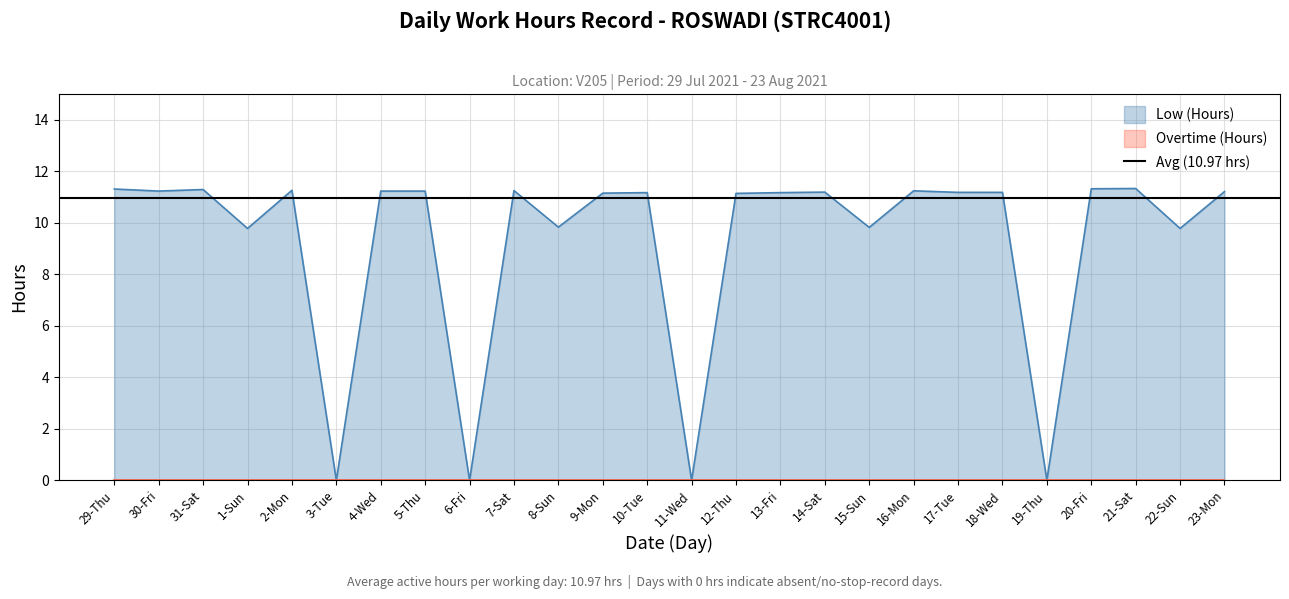

List the labels in order of value, smallest first.

3-Tue, 6-Fri, 11-Wed, 19-Thu, 1-Sun, 22-Sun, 15-Sun, 8-Sun, 12-Thu, 9-Mon, 10-Tue, 13-Fri, 17-Tue, 18-Wed, 14-Sat, 23-Mon, 30-Fri, 4-Wed, 5-Thu, 16-Mon, 7-Sat, 2-Mon, 31-Sat, 29-Thu, 20-Fri, 21-Sat